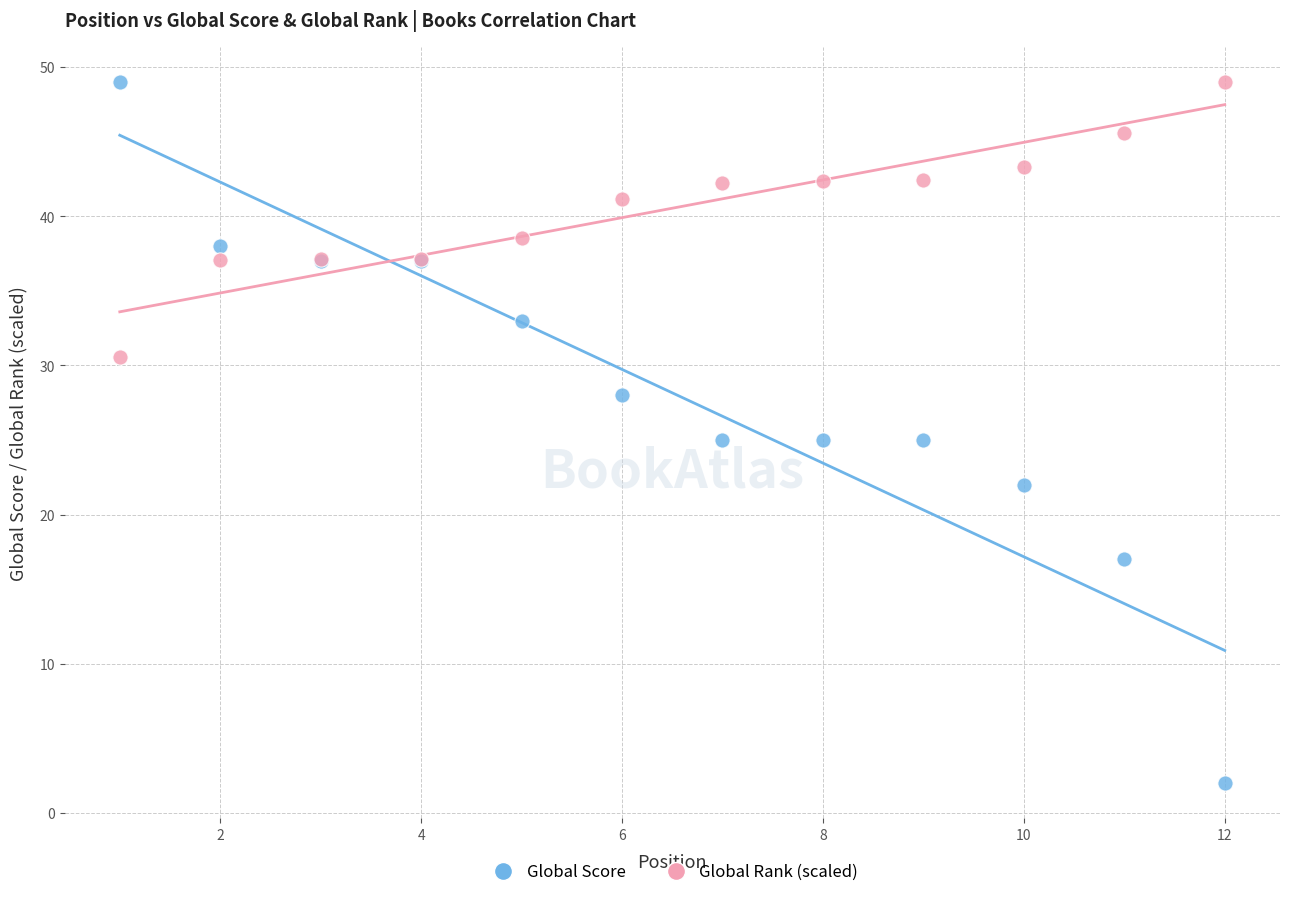

Which series contains the lowest Y value?

Global Score